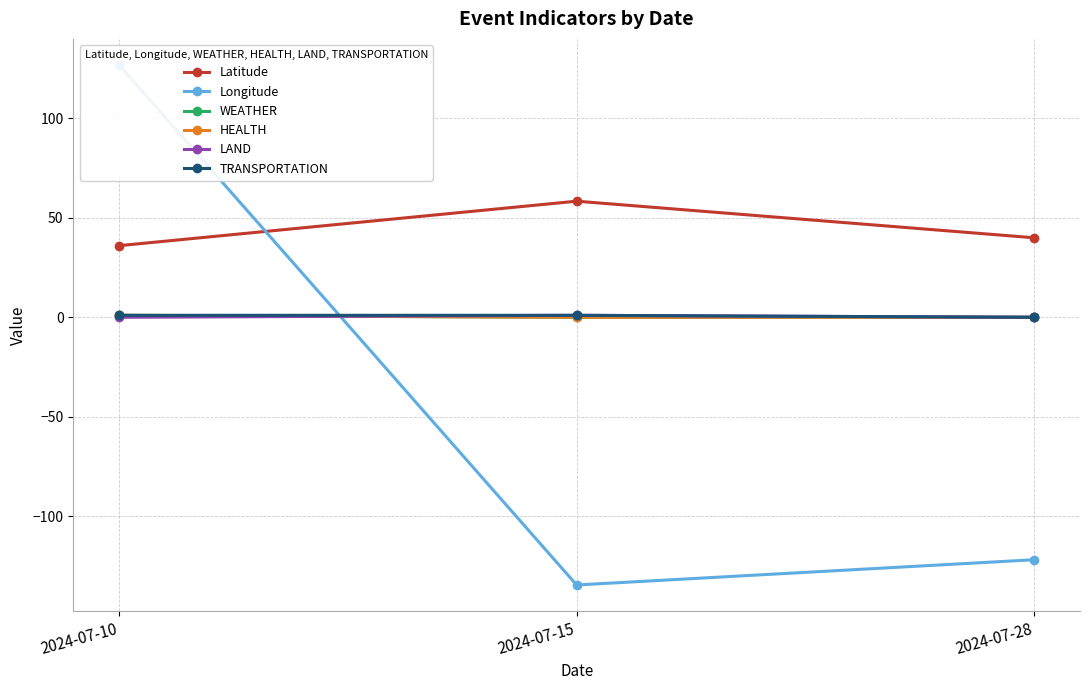

What is the total value across all series at 2024-07-28?

-81.8